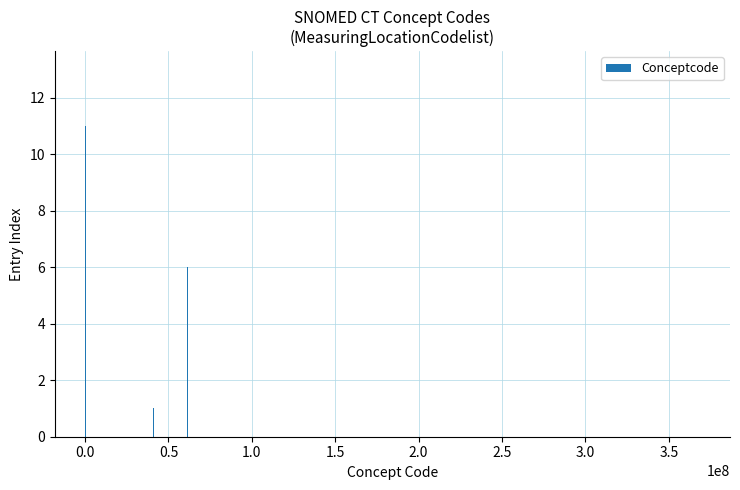

Reading right to left, extract all data points from this chart.

2	3	4	6	13	1	5	8	7	10	12	9	11